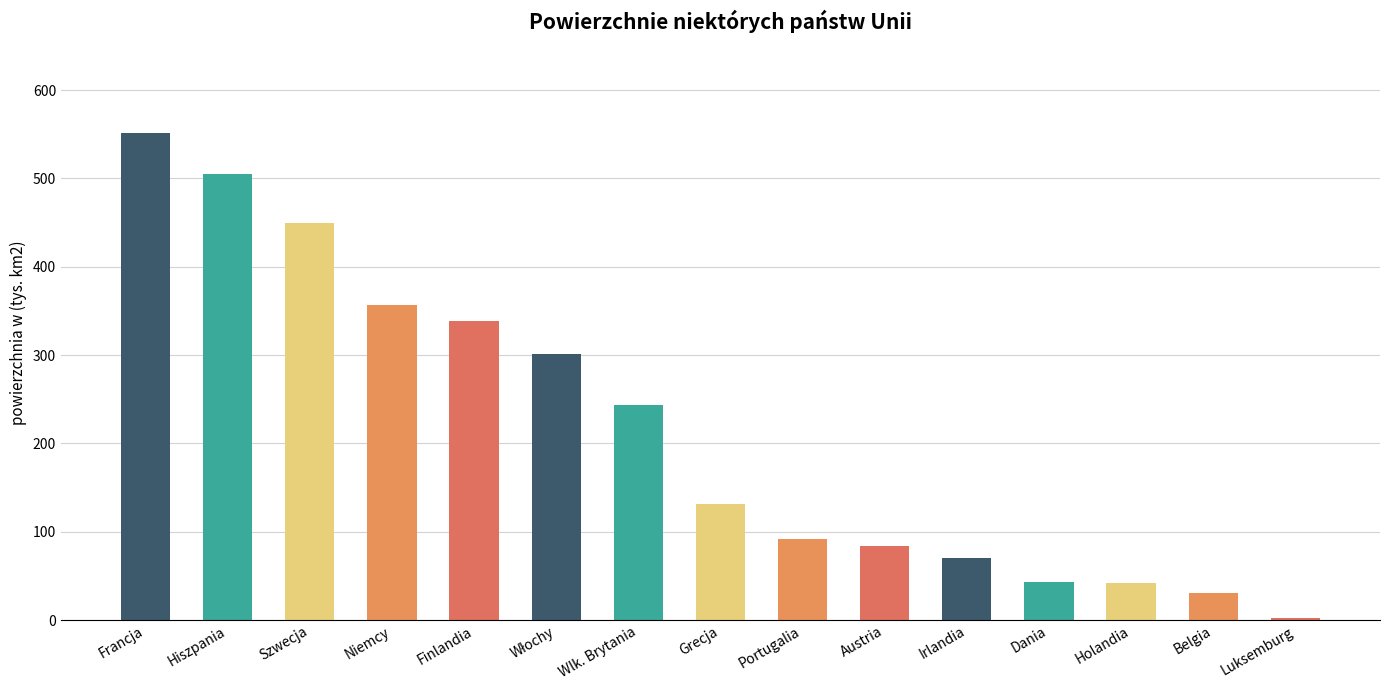

Which label corresponds to the smallest value in the chart?

Luksemburg